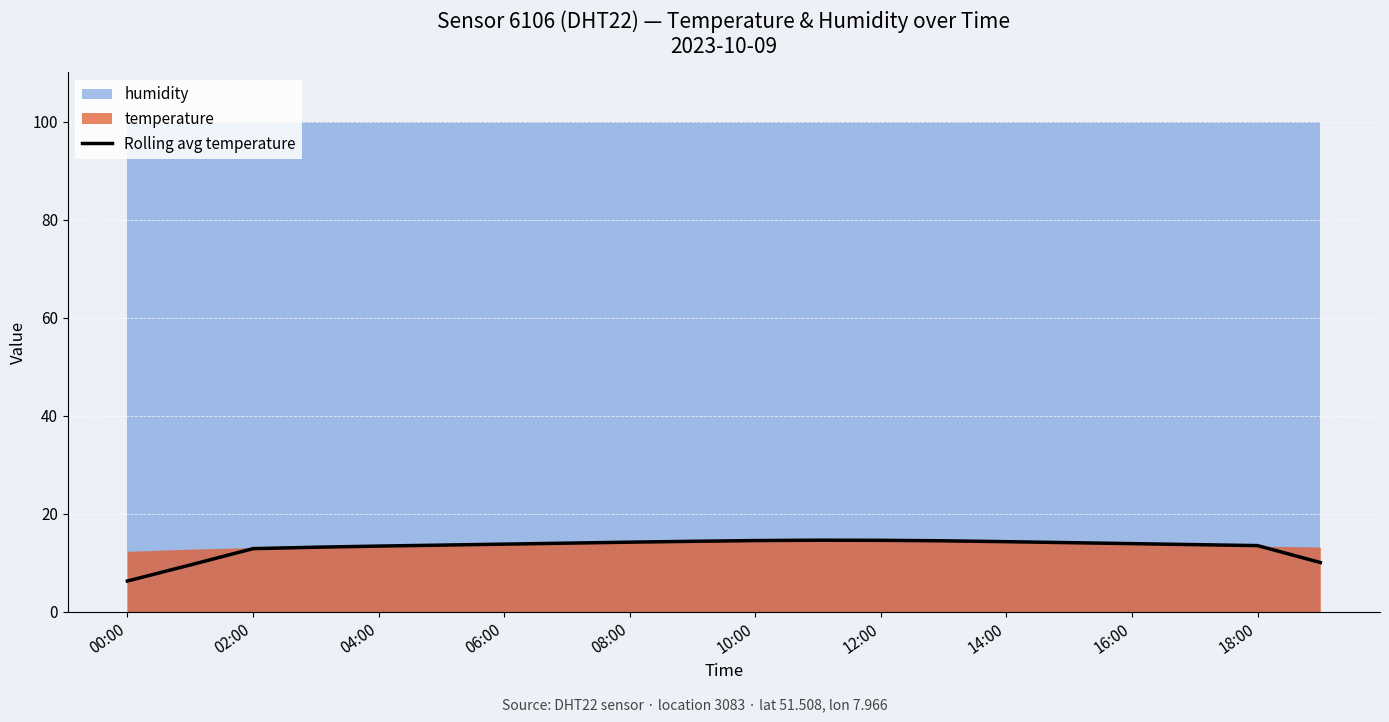

At which label does Rolling avg temperature reach its minimum?

00:00